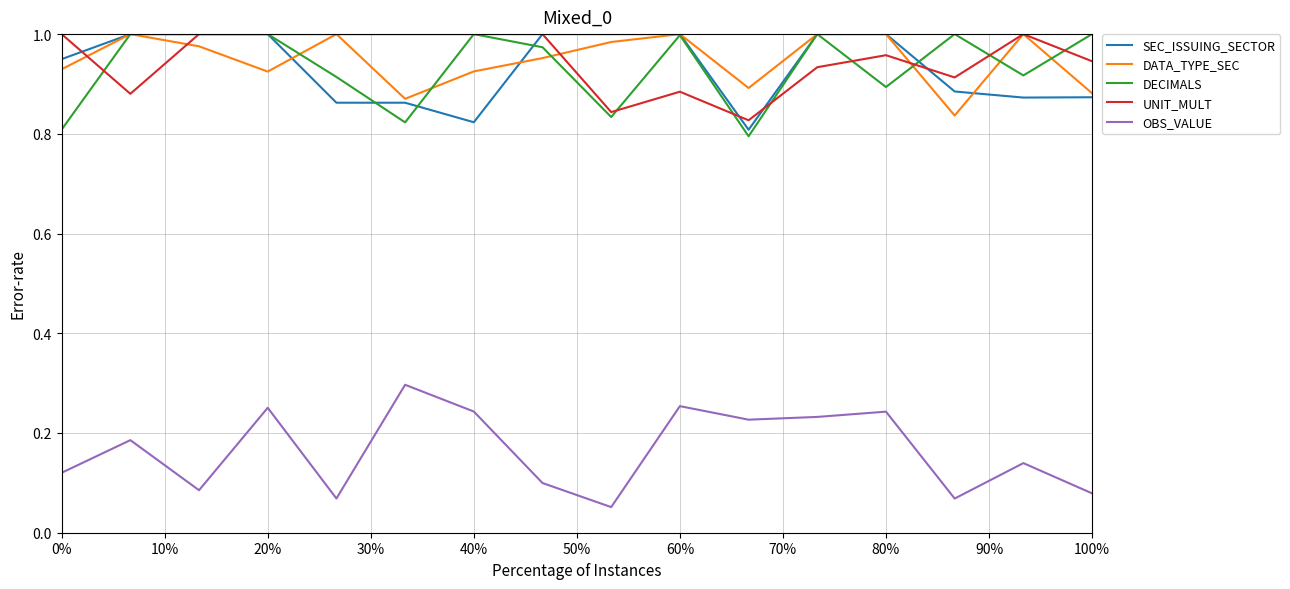

True or false: OBS_VALUE and DATA_TYPE_SEC cross at least once.

False